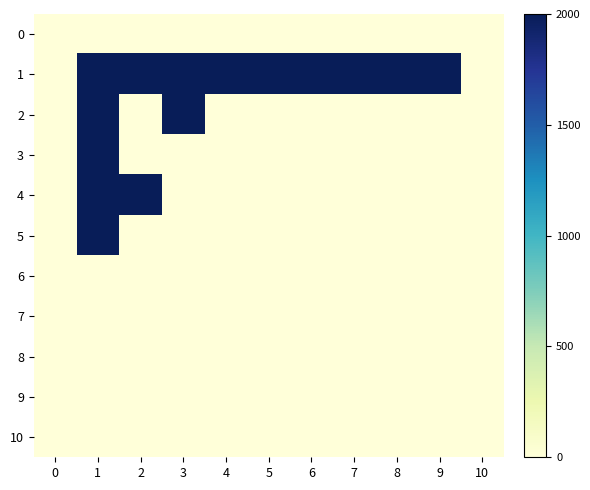

Reading left to right, what are all the values shown in this chart?

0: 0=0	1=0	2=0	3=0	4=0	5=0	6=0	7=0	8=0	9=0	10=0
1: 0=0	1=2000	2=2000	3=2000	4=2000	5=2000	6=2000	7=2000	8=2000	9=2000	10=0
2: 0=0	1=2000	2=0	3=2000	4=0	5=0	6=0	7=0	8=0	9=0	10=0
3: 0=0	1=2000	2=0	3=0	4=0	5=0	6=0	7=0	8=0	9=0	10=0
4: 0=0	1=2000	2=2000	3=0	4=0	5=0	6=0	7=0	8=0	9=0	10=0
5: 0=0	1=2000	2=0	3=0	4=0	5=0	6=0	7=0	8=0	9=0	10=0
6: 0=0	1=0	2=0	3=0	4=0	5=0	6=0	7=0	8=0	9=0	10=0
7: 0=0	1=0	2=0	3=0	4=0	5=0	6=0	7=0	8=0	9=0	10=0
8: 0=0	1=0	2=0	3=0	4=0	5=0	6=0	7=0	8=0	9=0	10=0
9: 0=0	1=0	2=0	3=0	4=0	5=0	6=0	7=0	8=0	9=0	10=0
10: 0=0	1=0	2=0	3=0	4=0	5=0	6=0	7=0	8=0	9=0	10=0